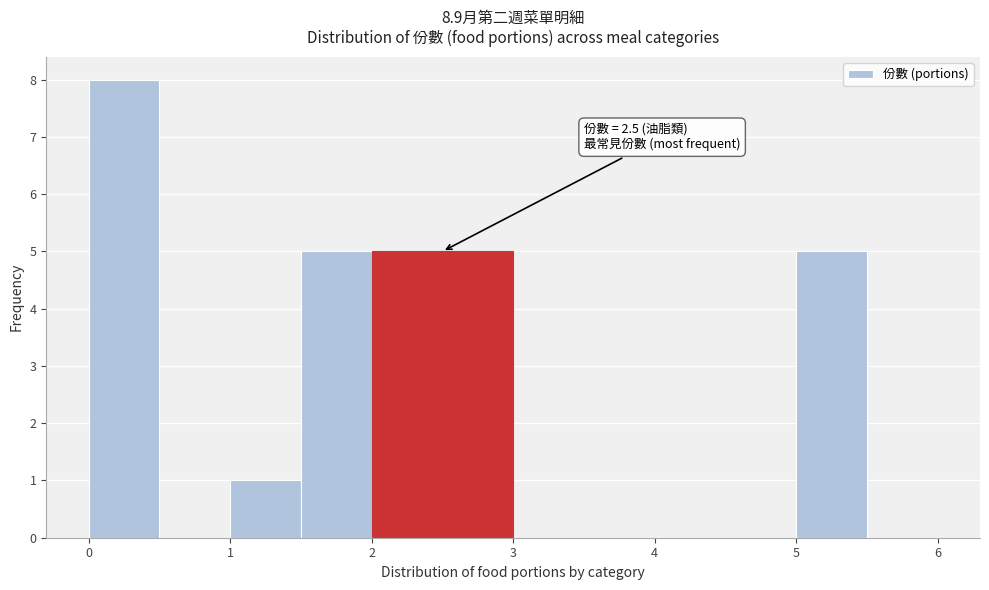

Over which range of the x-axis is the bar tallest?

0.0 to 0.5